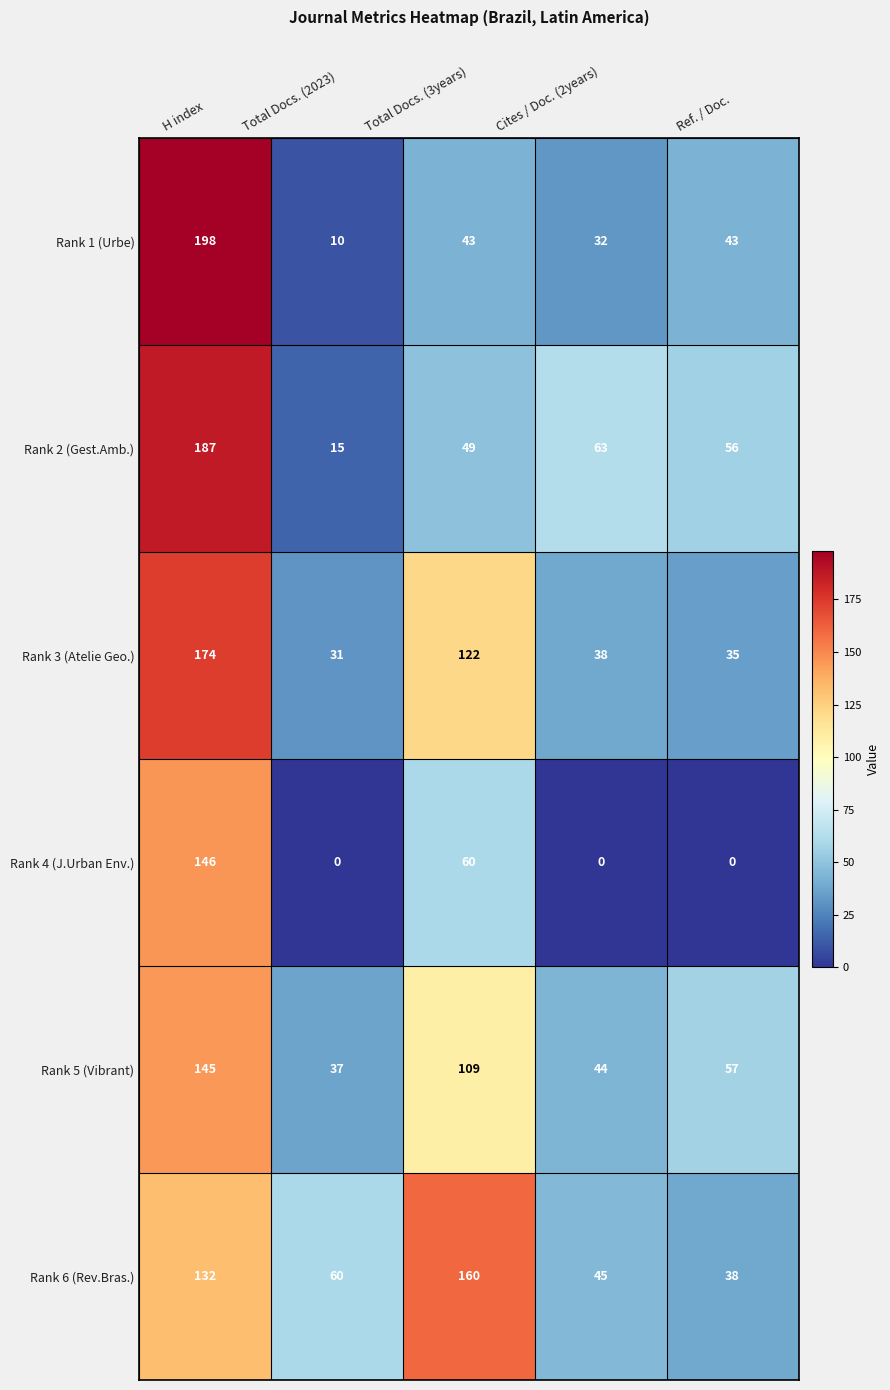

How many distinct data groups are displayed?

6